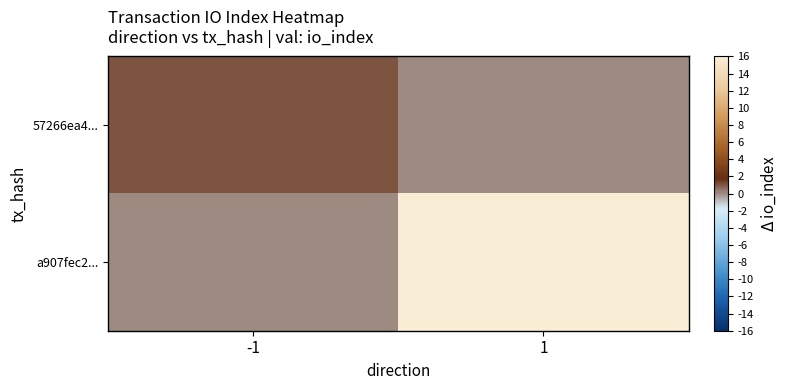

List the series in order of their overall mean, highest first.

a907fec2..., 57266ea4...